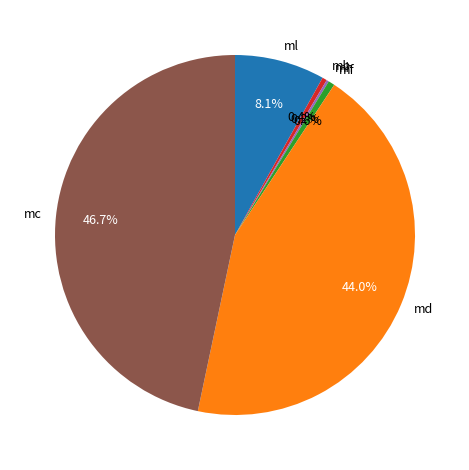

What is the ratio of the value at md to the value at ml?

5.4